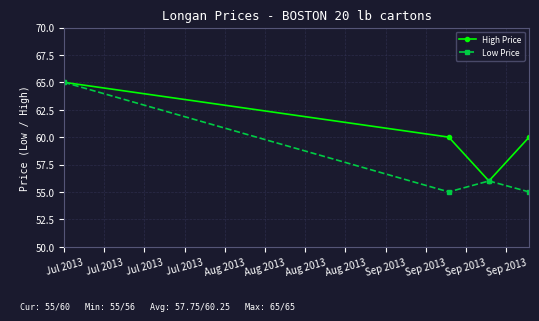

What is the minimum value shown in the chart?

55